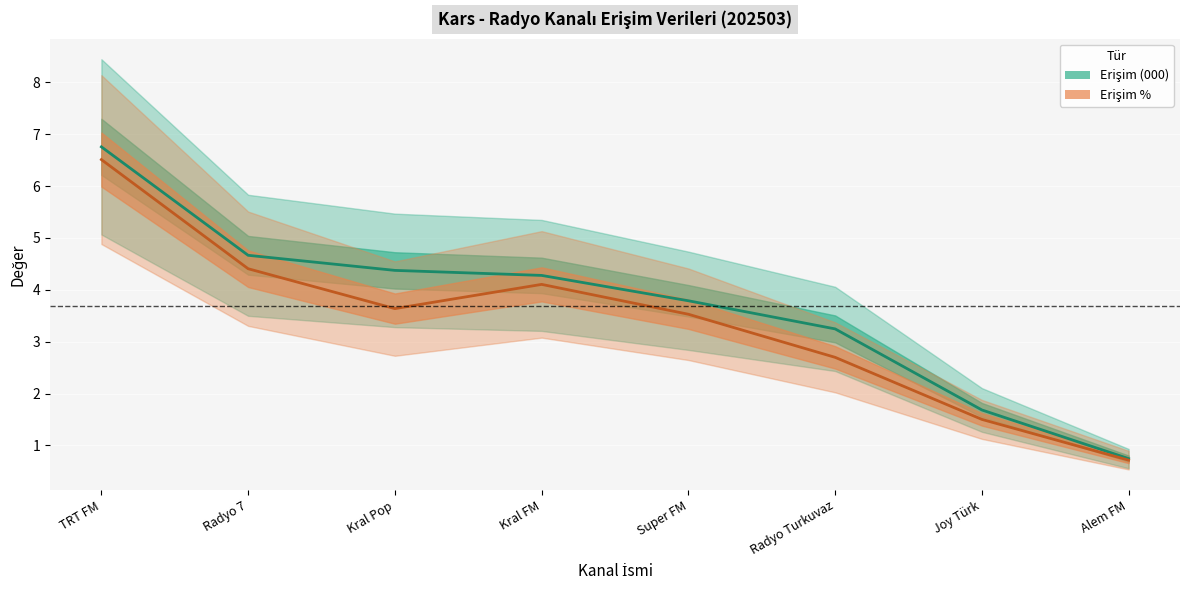

What is the difference between the Erişim (000) values at Radyo 7 and TRT FM?

2.1